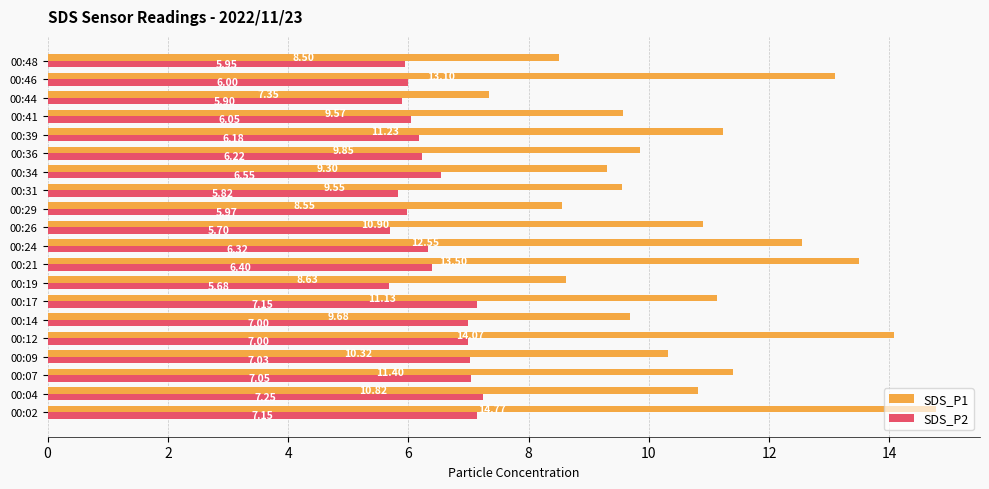

Rank the categories by SDS_P1 value from highest to lowest.

00:02, 00:12, 00:21, 00:46, 00:24, 00:07, 00:39, 00:17, 00:26, 00:04, 00:09, 00:36, 00:14, 00:41, 00:31, 00:34, 00:19, 00:29, 00:48, 00:44